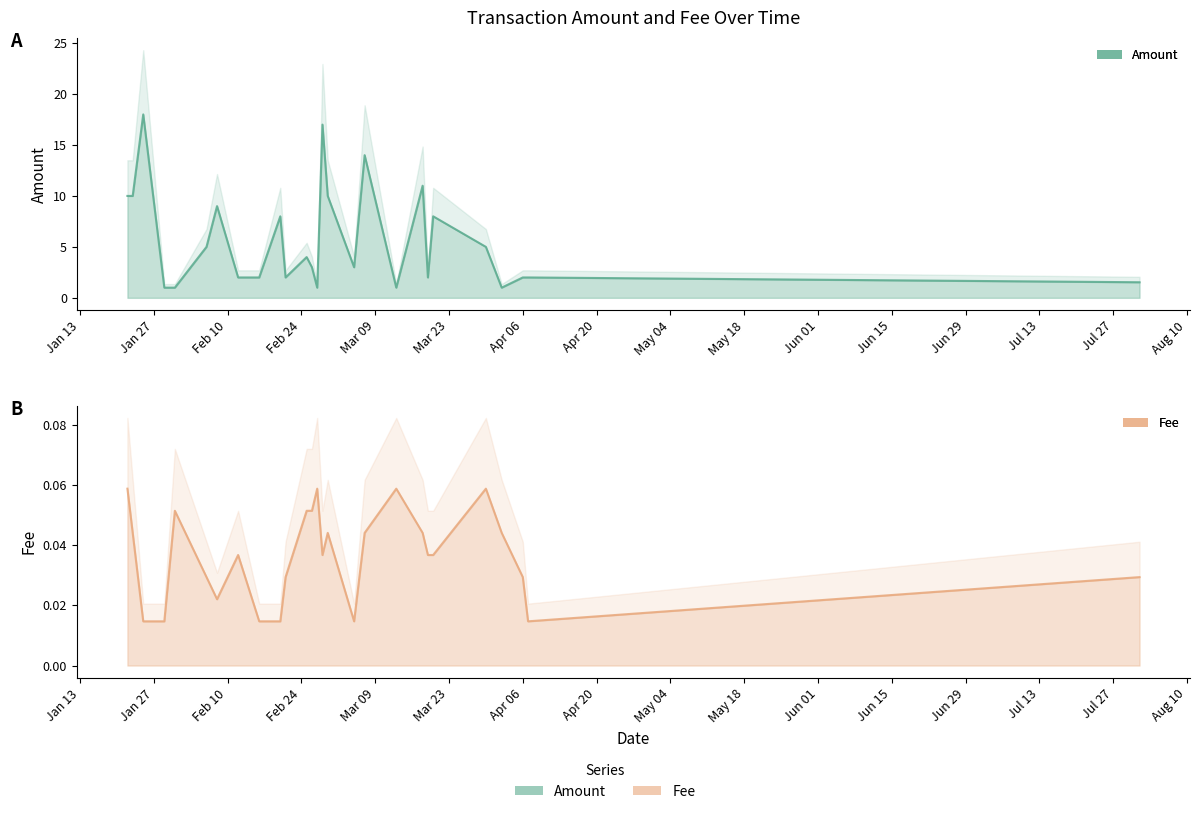

What position from the left is 2020-02-25?

12